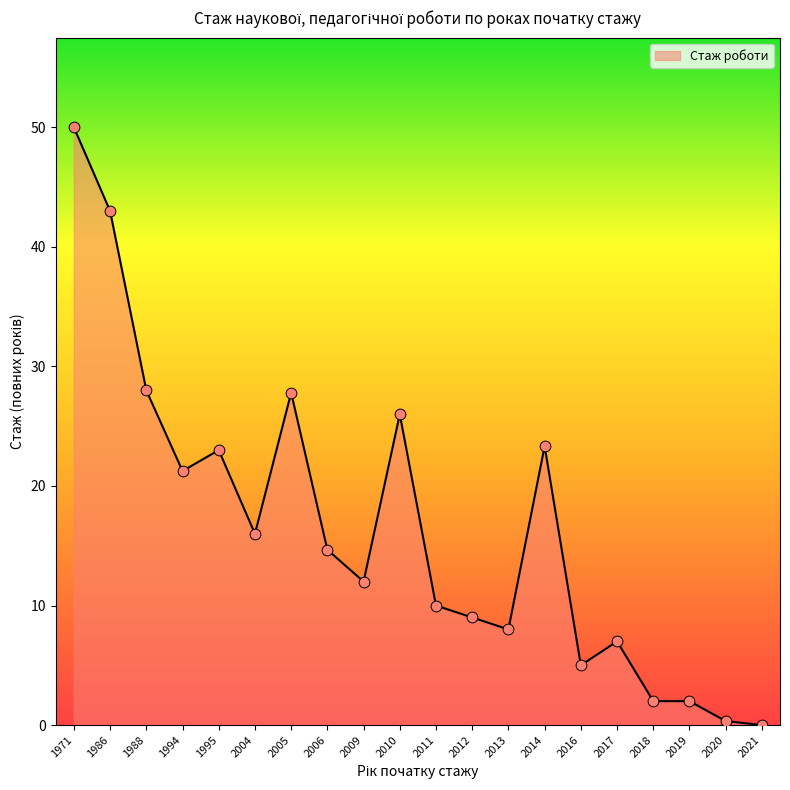

Which has a higher value, 2017 or 1995?

1995